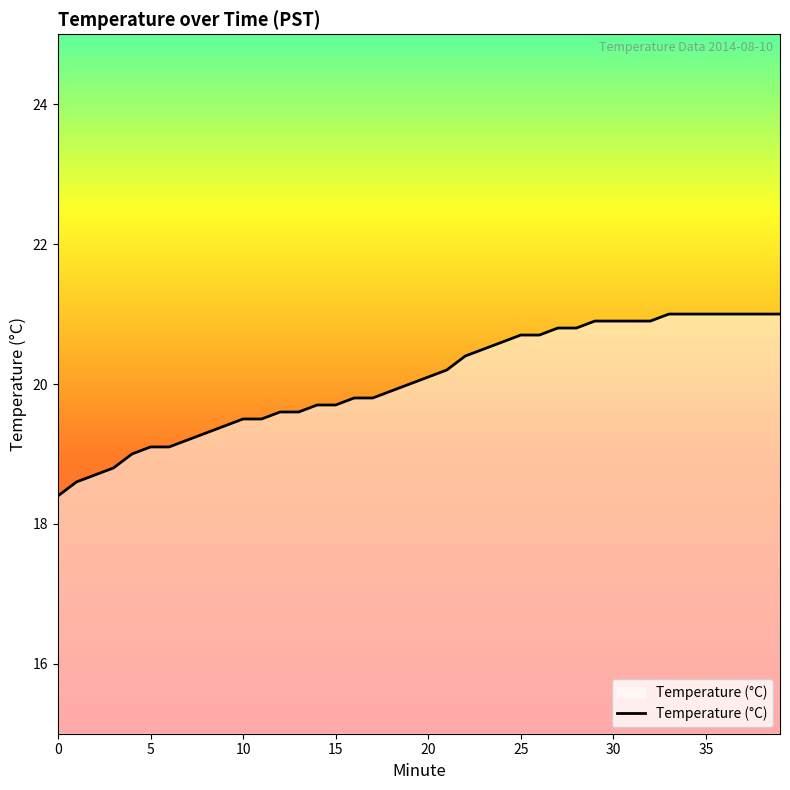

What is the difference between the maximum and minimum values?

2.6